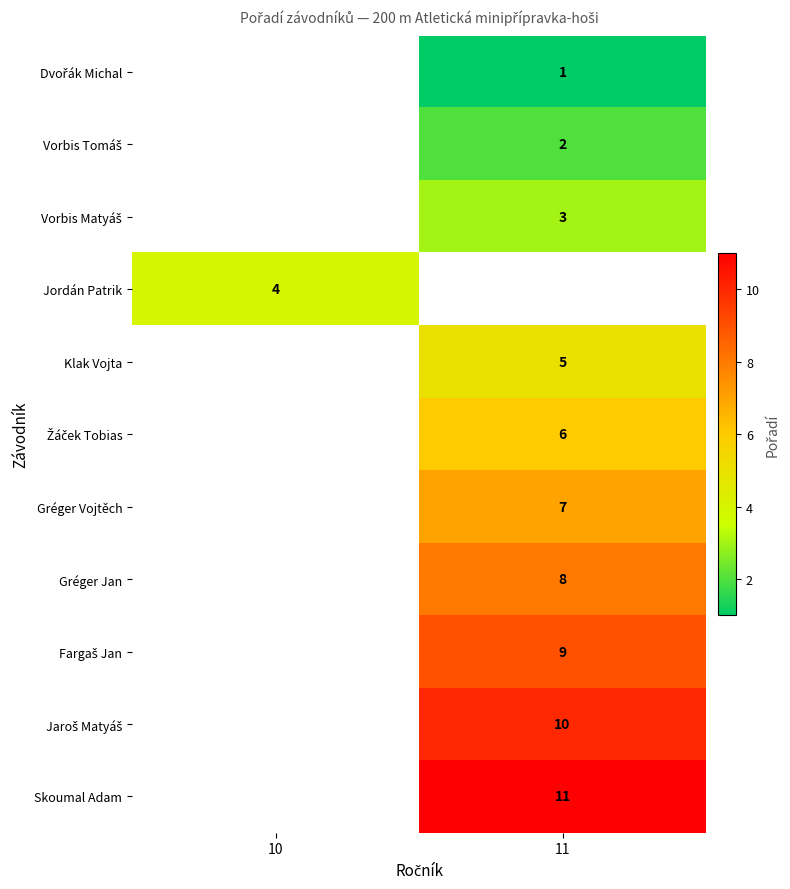

Which category has the highest value across all series?

11